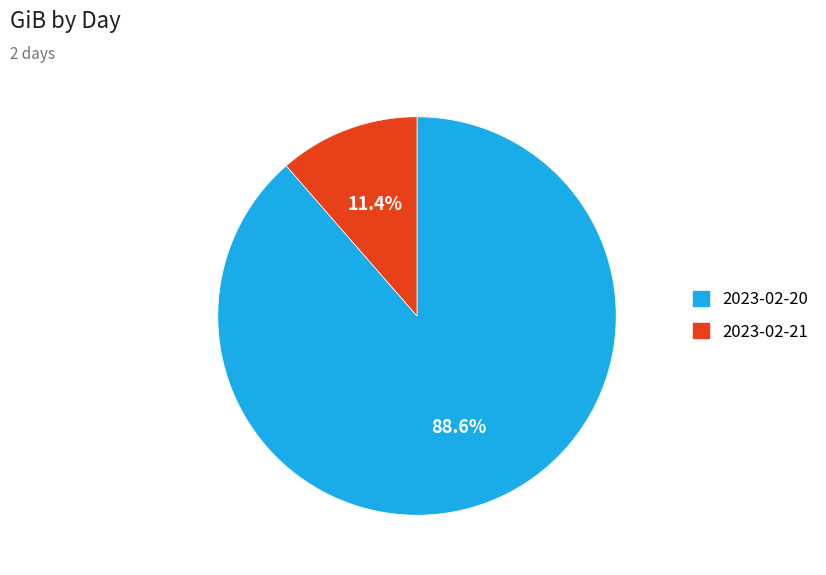

How many segments does this pie chart have?

2